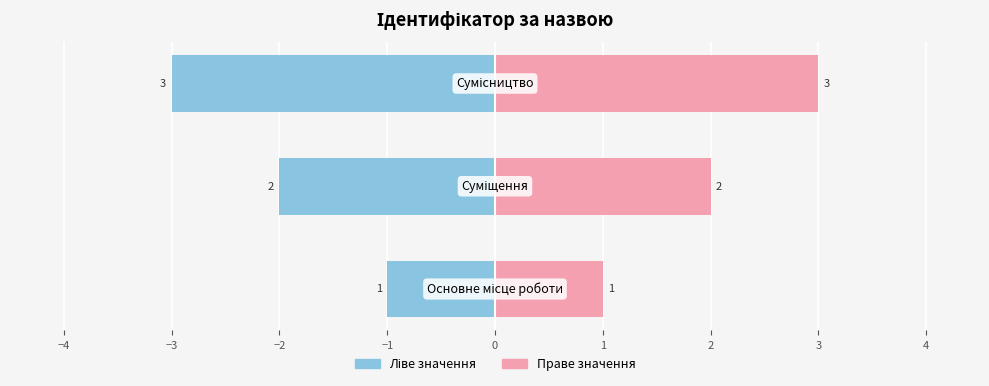

How many data points in Праве значення are above 2?

1